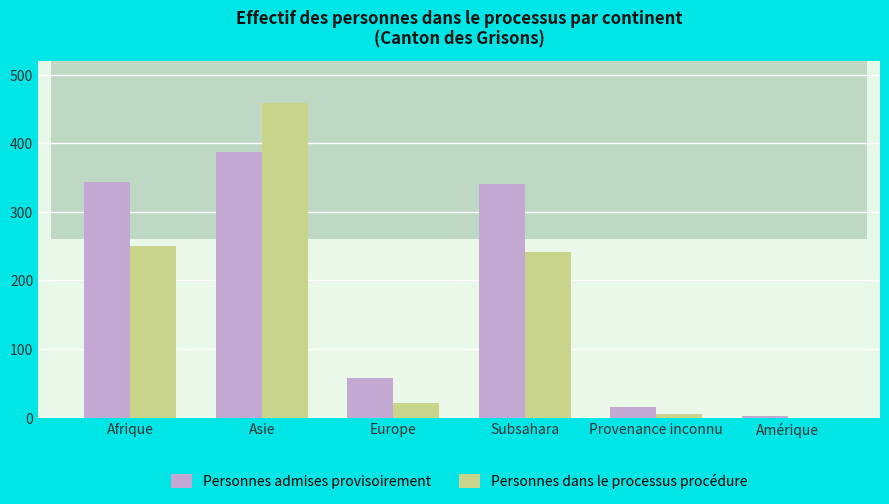

Where is Personnes dans le processus procédure nearest to the value 229?

Subsahara